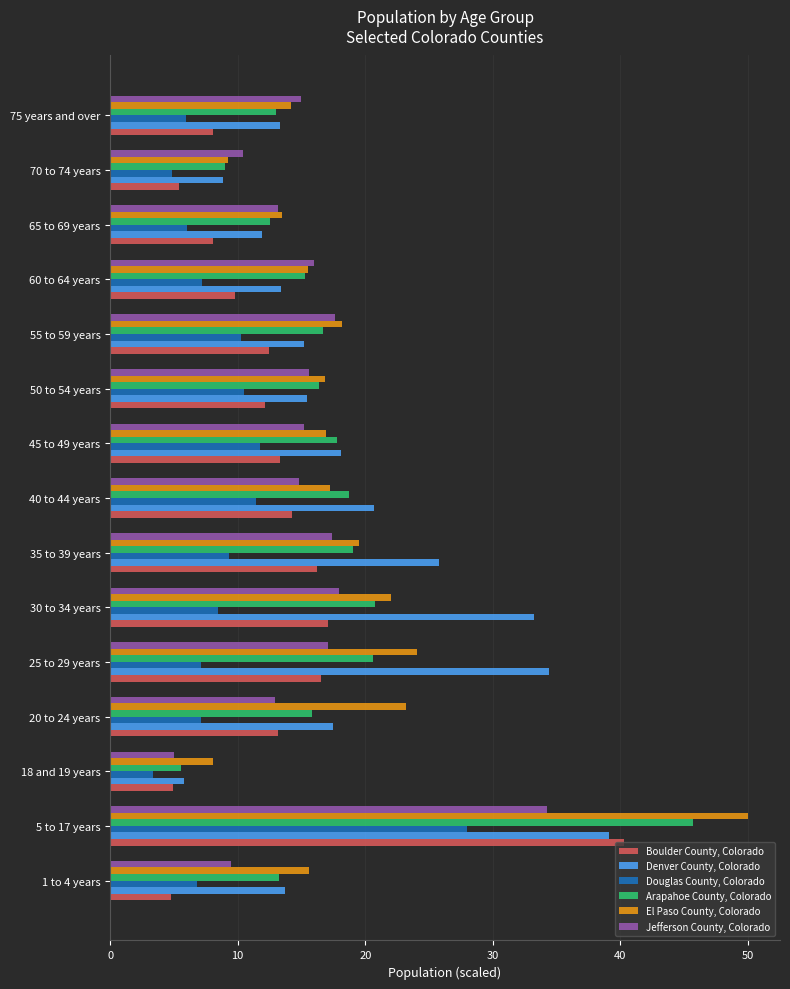

What is the average value of the Jefferson County, Colorado series?

15.4